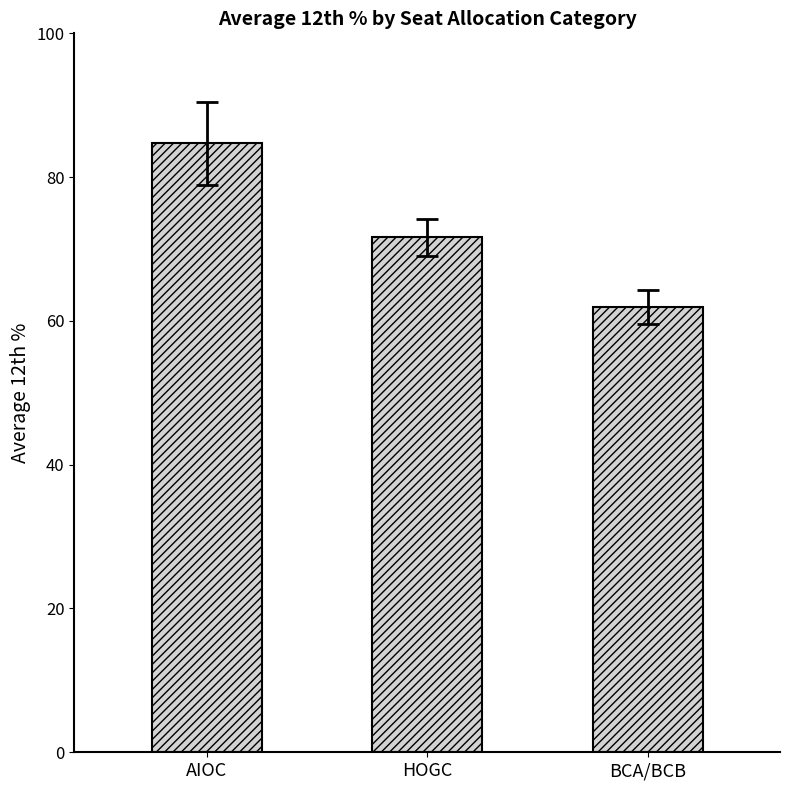

What is the ratio of the value at HOGC to the value at AIOC?

0.8